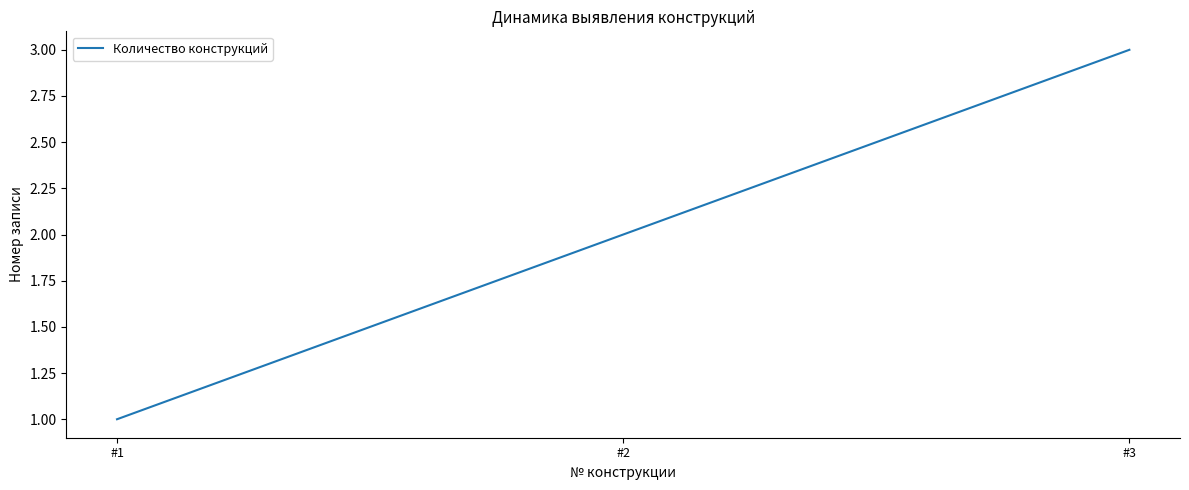

Count the number of data series in this chart.

1